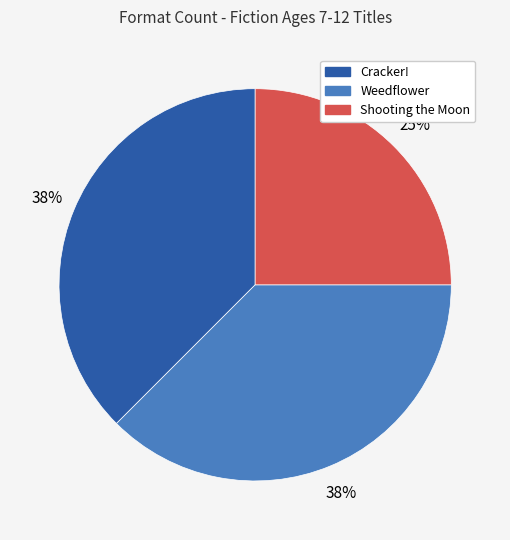

Approximately how many times larger is the value at Shooting the Moon compared to Cracker!?

0.7